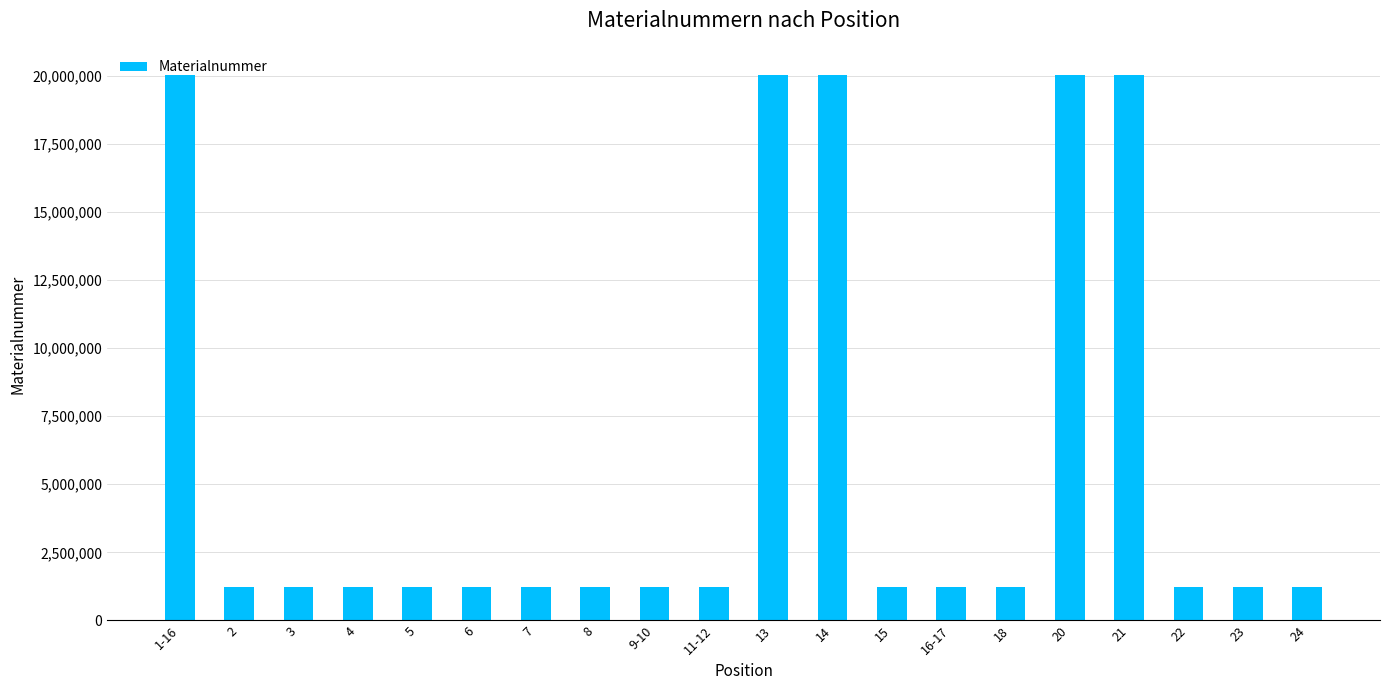

What is the change in value from 1-16 to 24?

-18785572